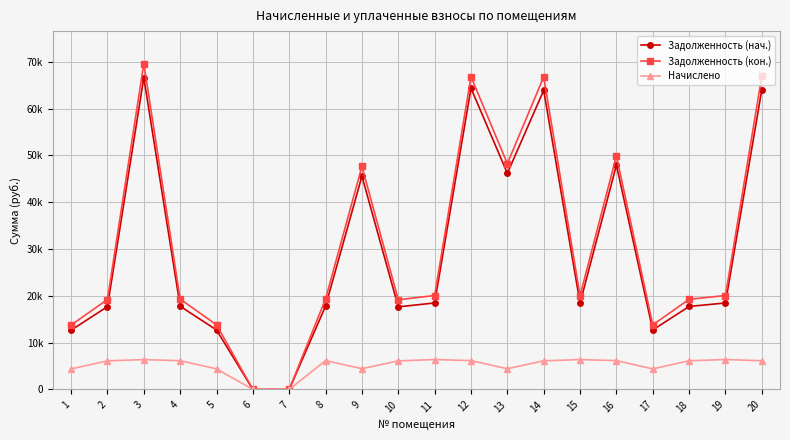

Is this an area chart (filled region under the line)?

No